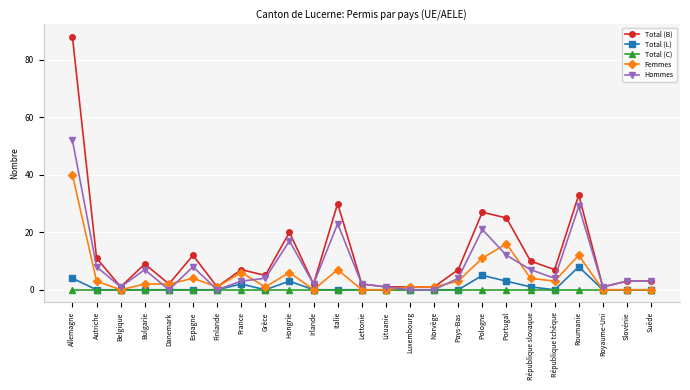

How many data points does each series have?

25